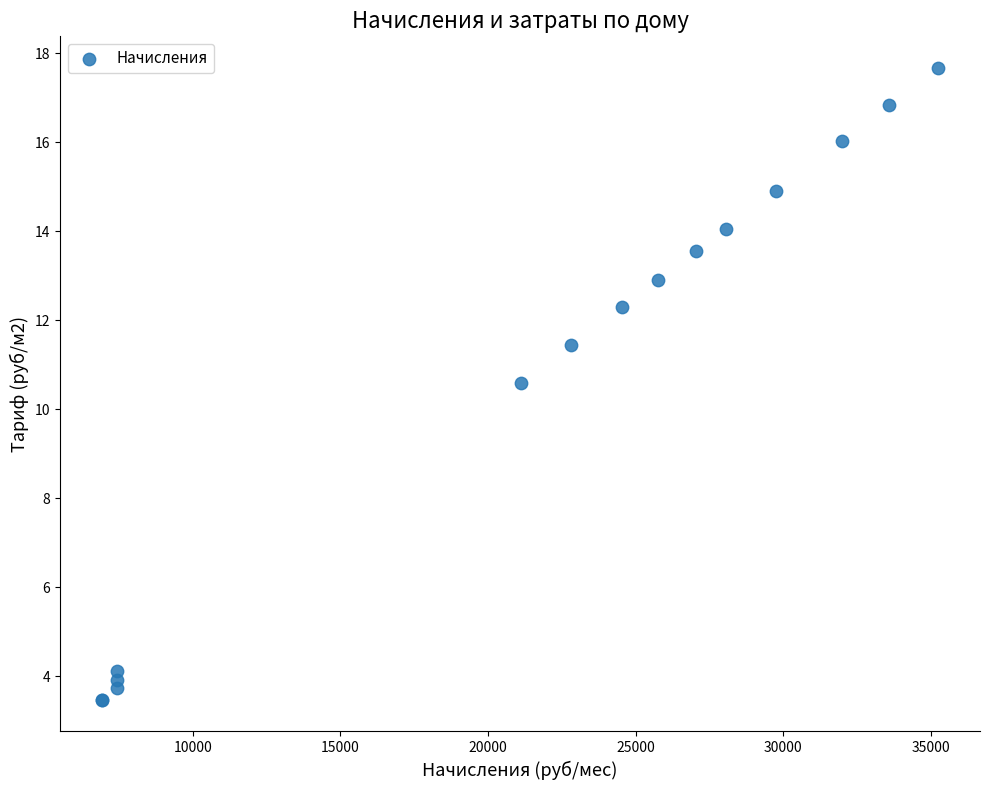

What Y value in the scatter plot is closest to 10?

10.6